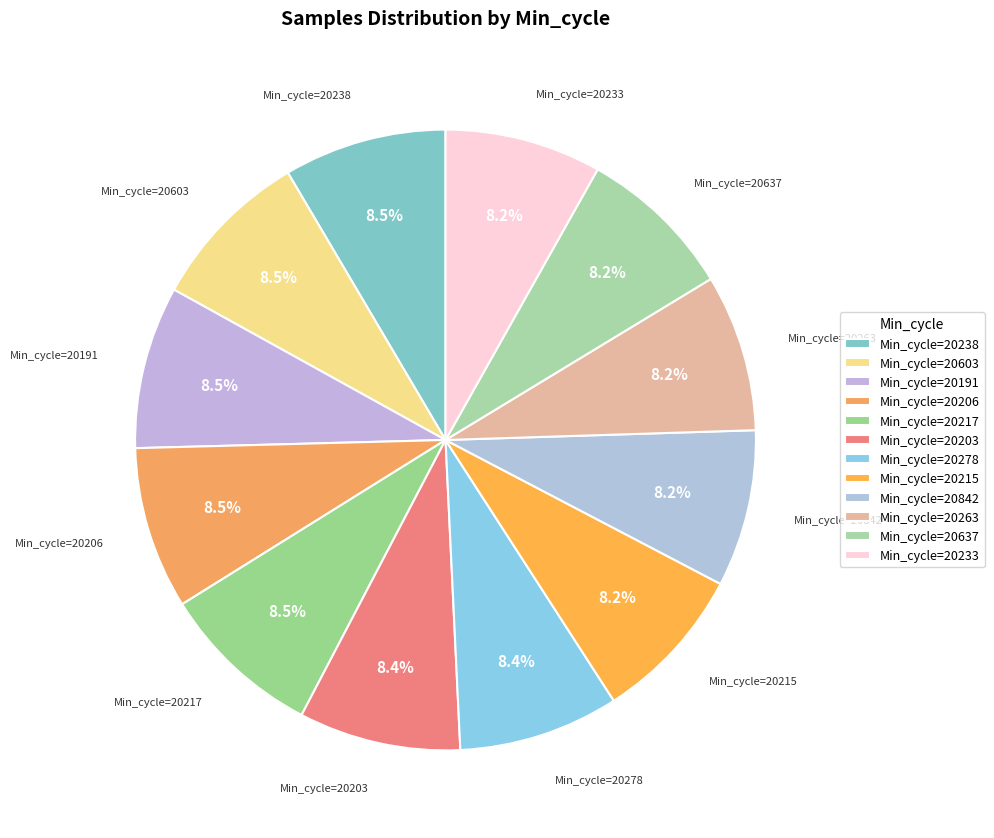

Does Min_cycle=20263 account for over 50% of the chart?

No